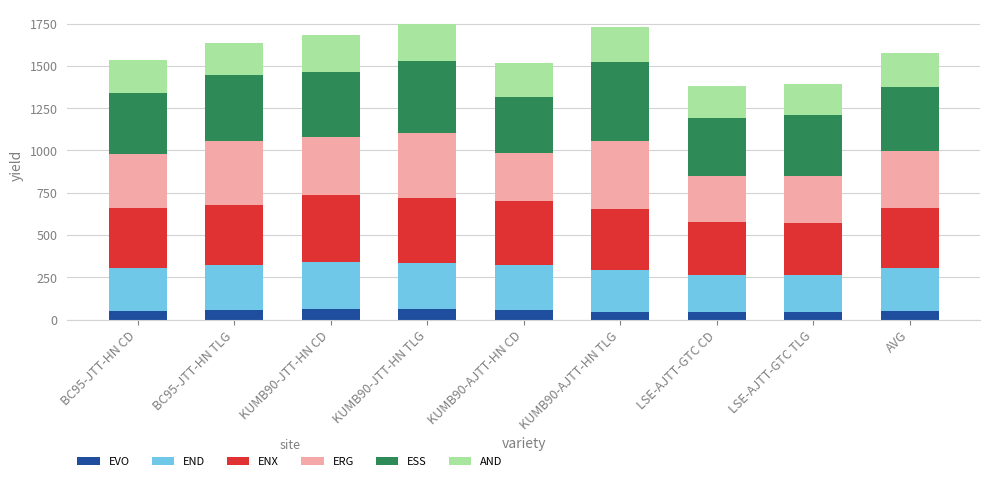

What is the minimum value for EVO?

42.2